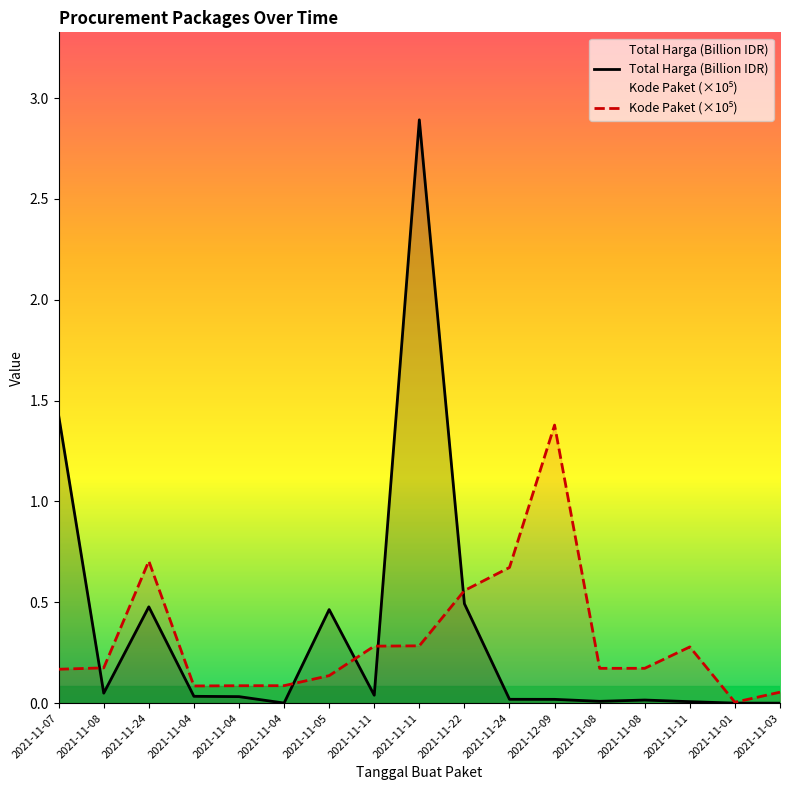

Reading right to left, transcribe all the data shown in this chart.

Total Harga (Billion IDR): 0.0	0.0	0.0	0.0	0.0	0.0	0.0	0.5	2.9	0.0	0.5	0.0	0.0	0.0	0.5	0.0	1.4
Kode Paket (×10⁵): 0.1	0.0	0.3	0.2	0.2	1.4	0.7	0.6	0.3	0.3	0.1	0.1	0.1	0.1	0.7	0.2	0.2